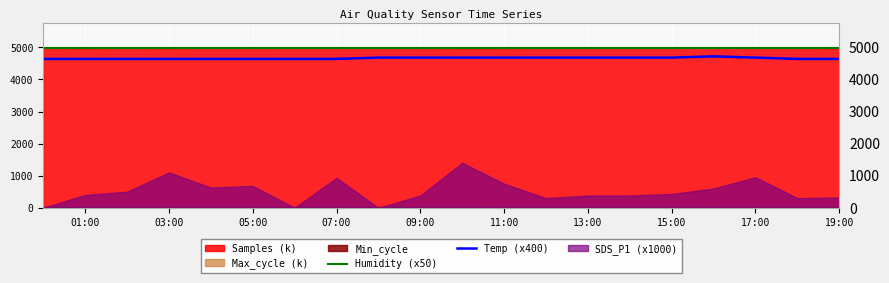

True or false: Humidity (x50) has a value of 4995 at 05:00.

True